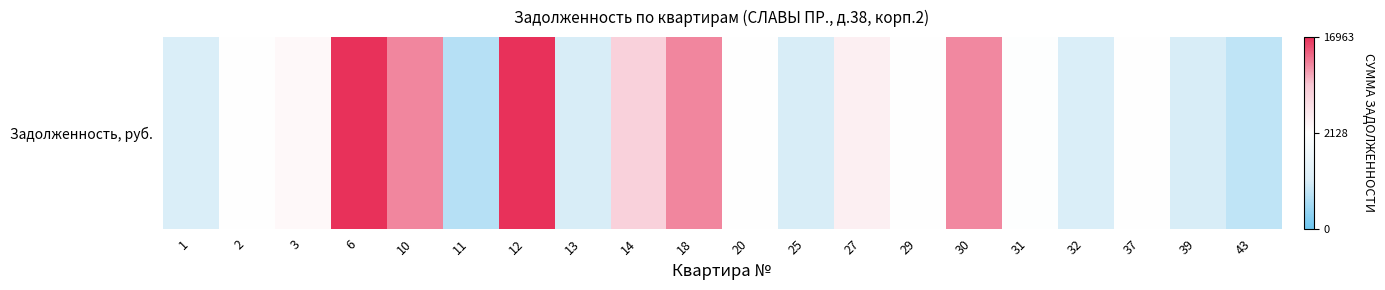

What is the minimum value shown in the chart?

720.4